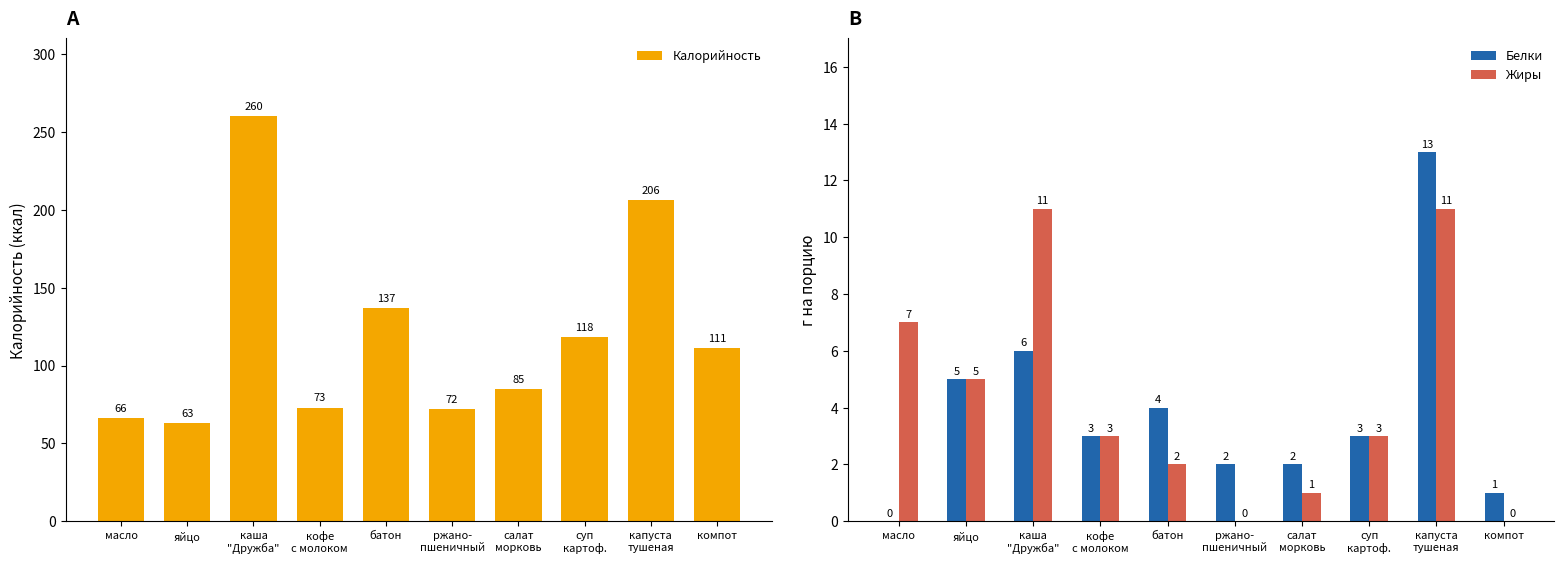

The Белки series shows 2 at ржано-
пшеничный. True or false?

True